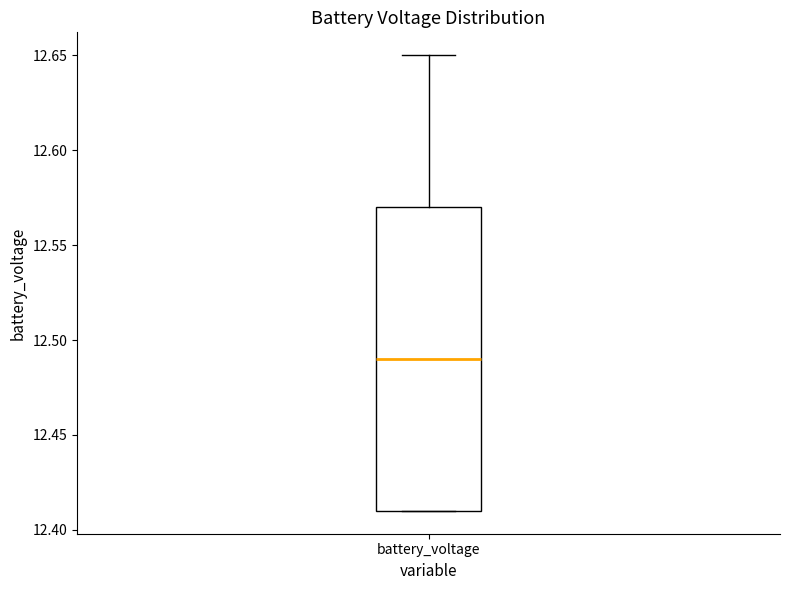

Read this box plot against the y-axis: the position of the median line, the range covered by the box, and the ends of both whiskers. The values are not printed on the chart, so give them approximately, as read against the axis.

median 12.49, box 12.41 to 12.57, whiskers 12.41 to 12.65